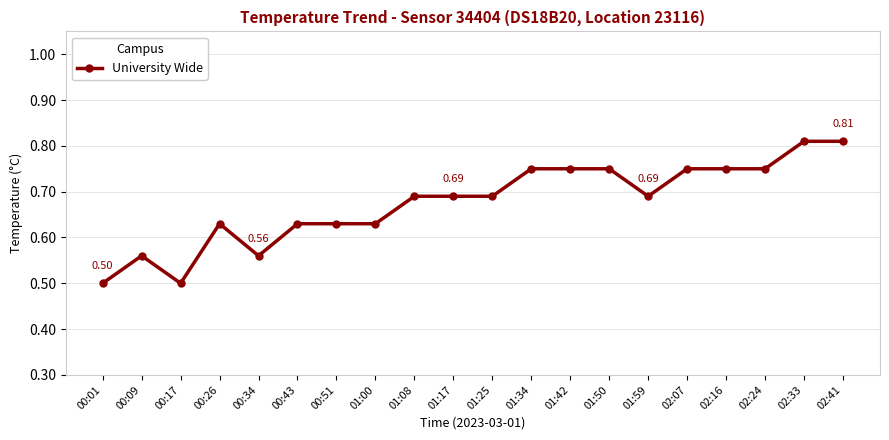

Where is the first local minimum?

00:17